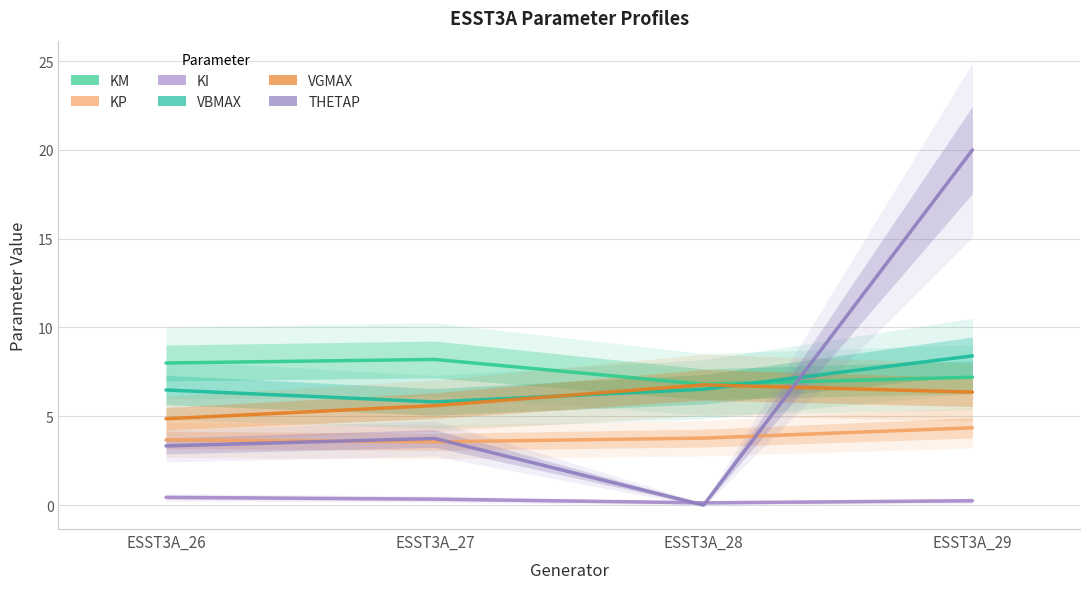

Read the KP value at ESST3A_26.

3.7